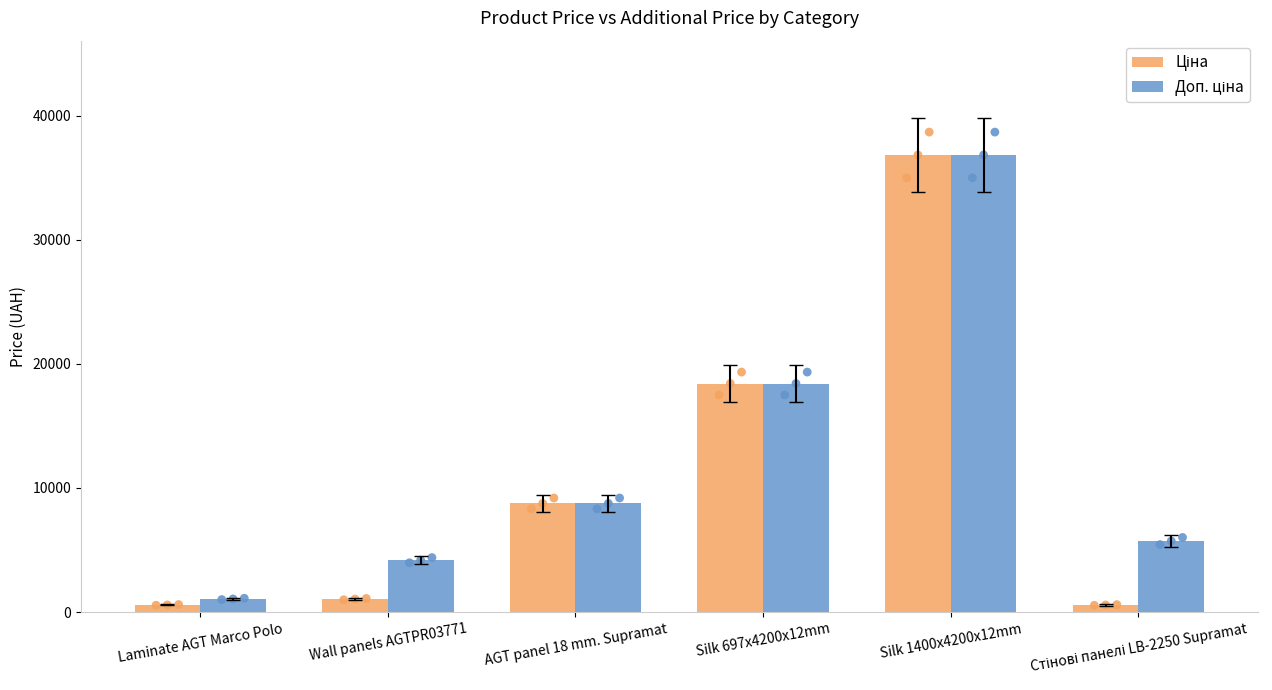

What is the total value across all series at Silk 697x4200x12mm?

36841.7